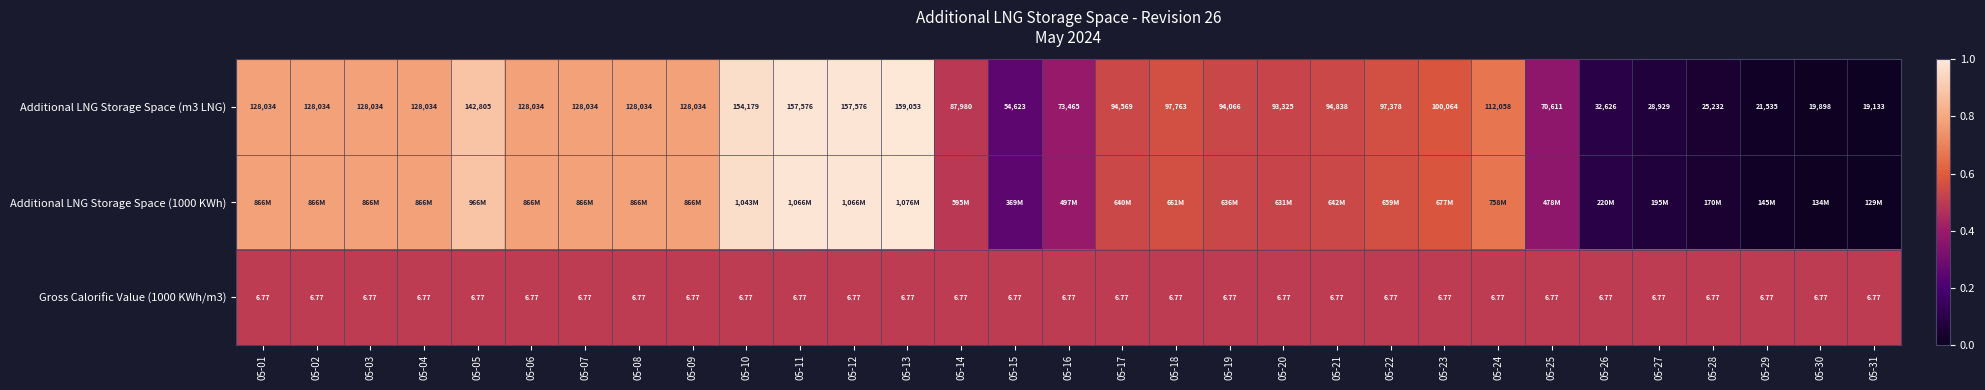

Is the value of Gross Calorific Value (1000 KWh/m3) at 05-12 greater than the value of Additional LNG Storage Space (m3 LNG) at 05-18?

No